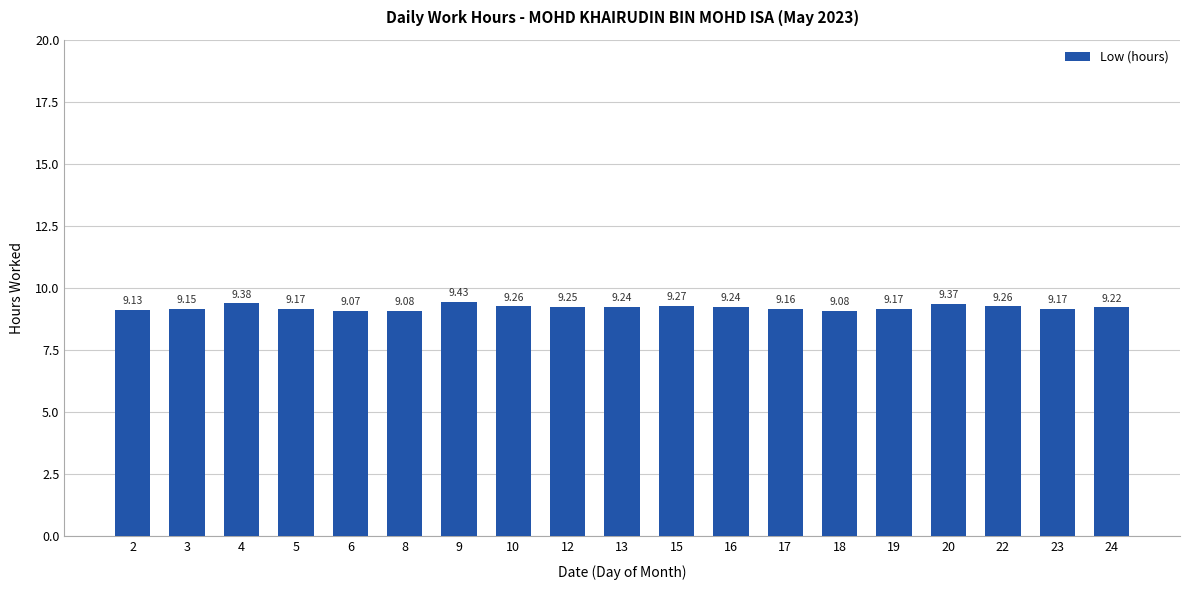

Which label corresponds to the largest value in the chart?

9